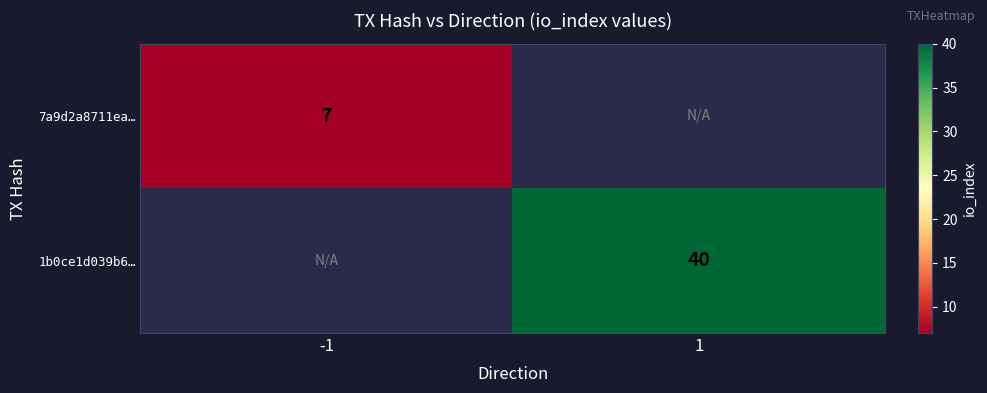

True or false: 1b0ce1d039b6… has a value of 40 at 1.

True